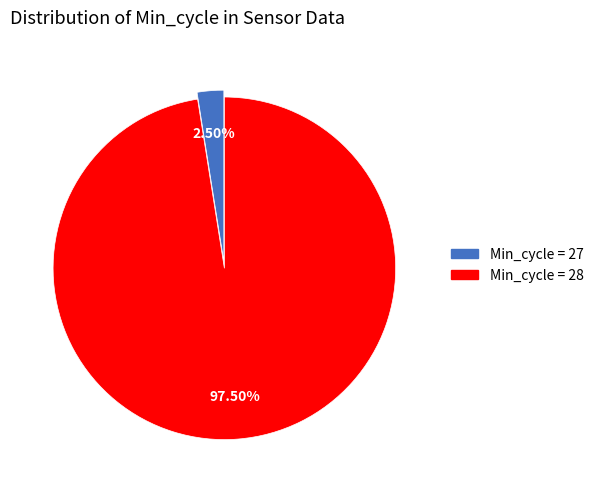

Is there a majority slice in this chart?

Yes